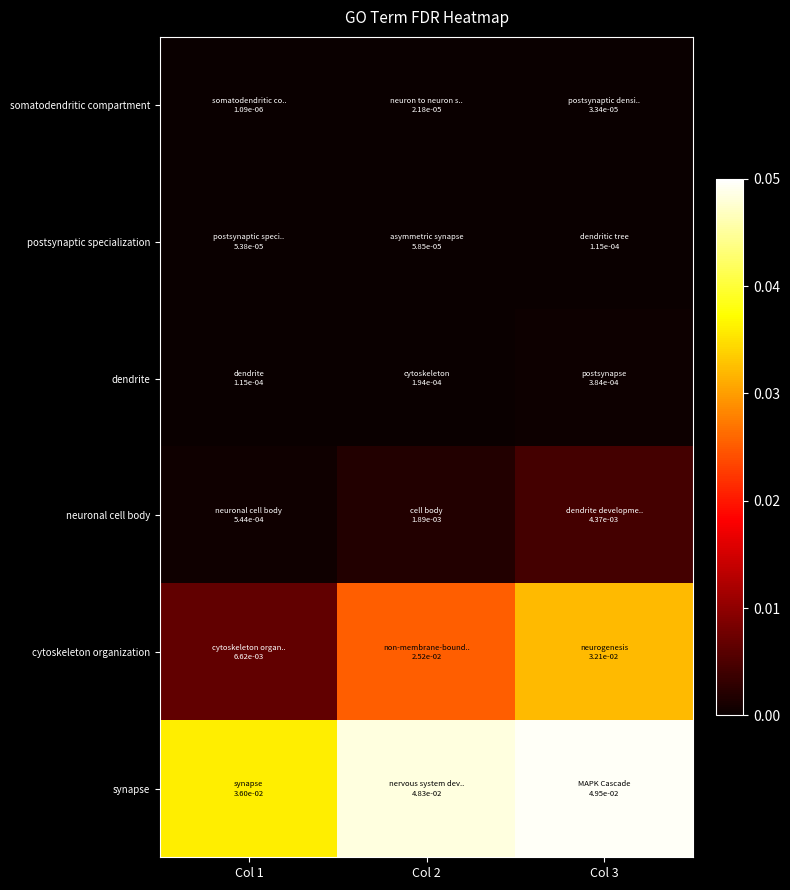

At which category does the chart reach its peak across all series?

Col 3